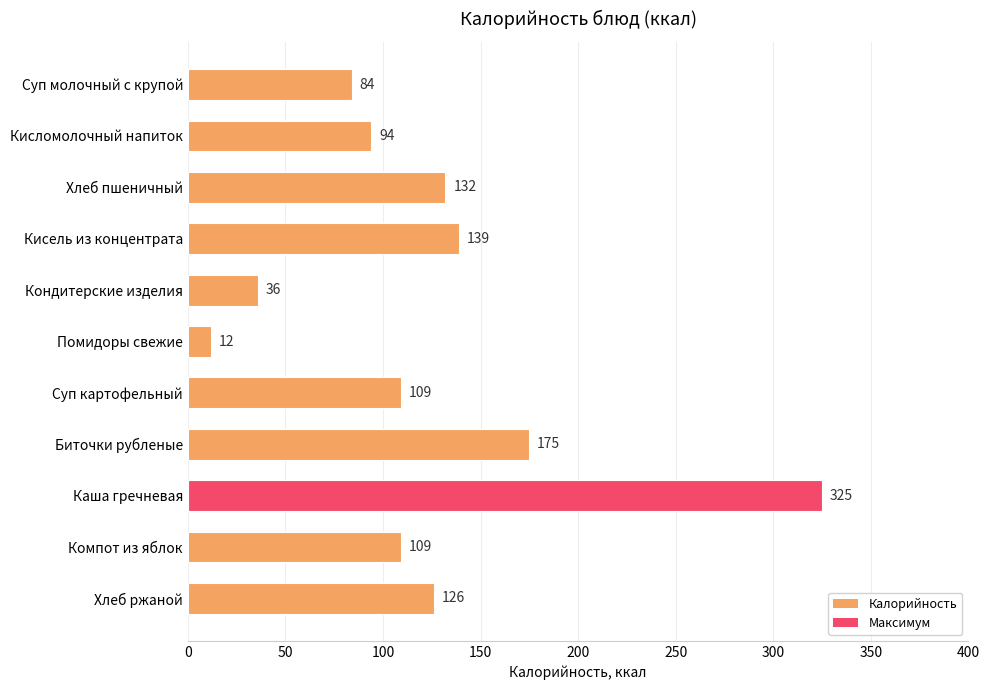

What is the label of the 8th bar from the top?

Биточки рубленые